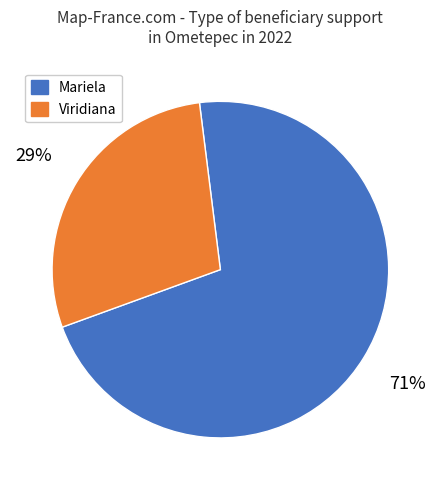

Is the sum of Viridiana and Mariela greater than half?

Yes